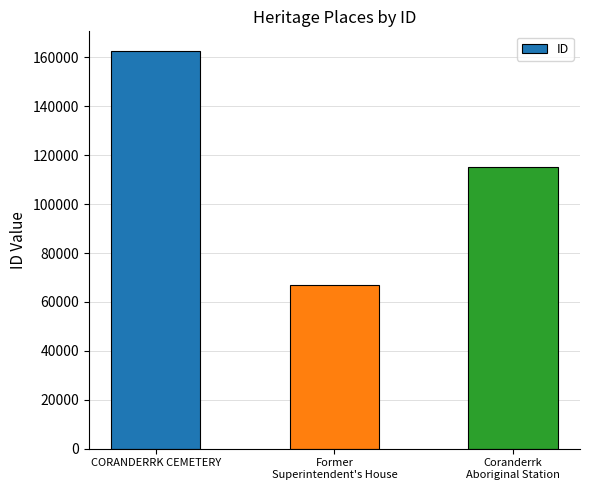

How many values are below 115248?

1